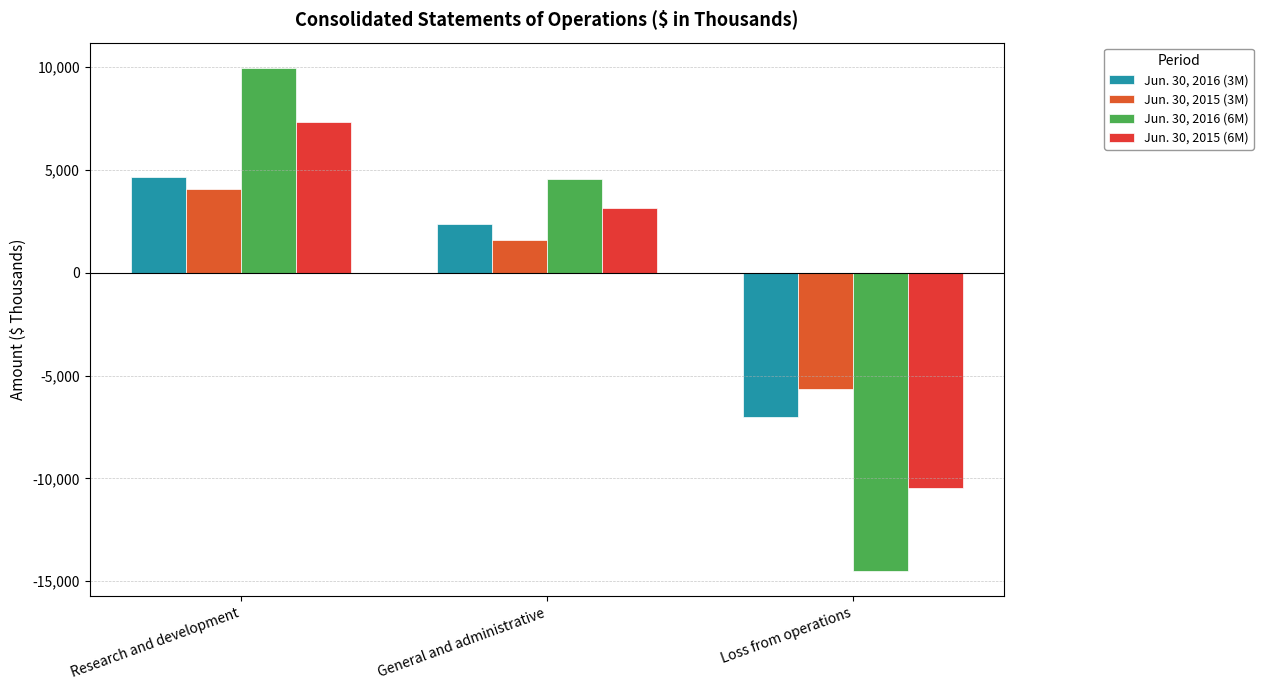

Reading left to right, list all the values displayed in this chart.

Jun. 30, 2016 (3M): Research and development=4665	General and administrative=2366	Loss from operations=-7031
Jun. 30, 2015 (3M): Research and development=4067	General and administrative=1566	Loss from operations=-5633
Jun. 30, 2016 (6M): Research and development=9953	General and administrative=4559	Loss from operations=-14512
Jun. 30, 2015 (6M): Research and development=7331	General and administrative=3155	Loss from operations=-10486